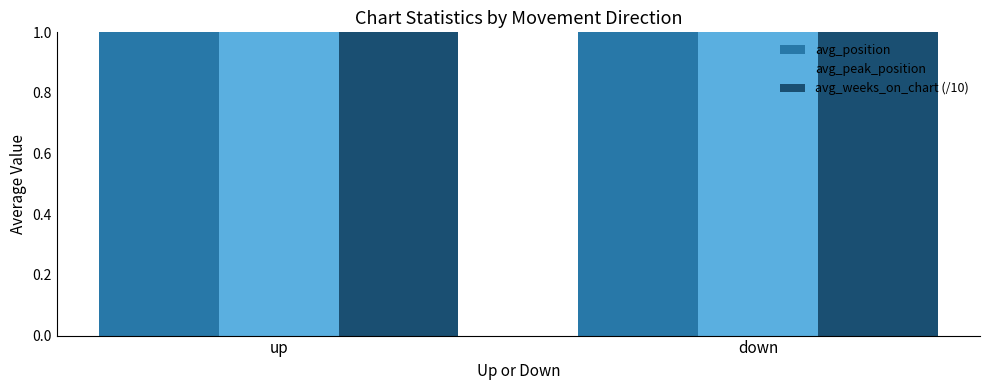

Reading left to right, extract all data points from this chart.

avg_position: up=21.2	down=16.3
avg_peak_position: up=16.5	down=4.2
avg_weeks_on_chart (/10): up=22.8	down=23.4